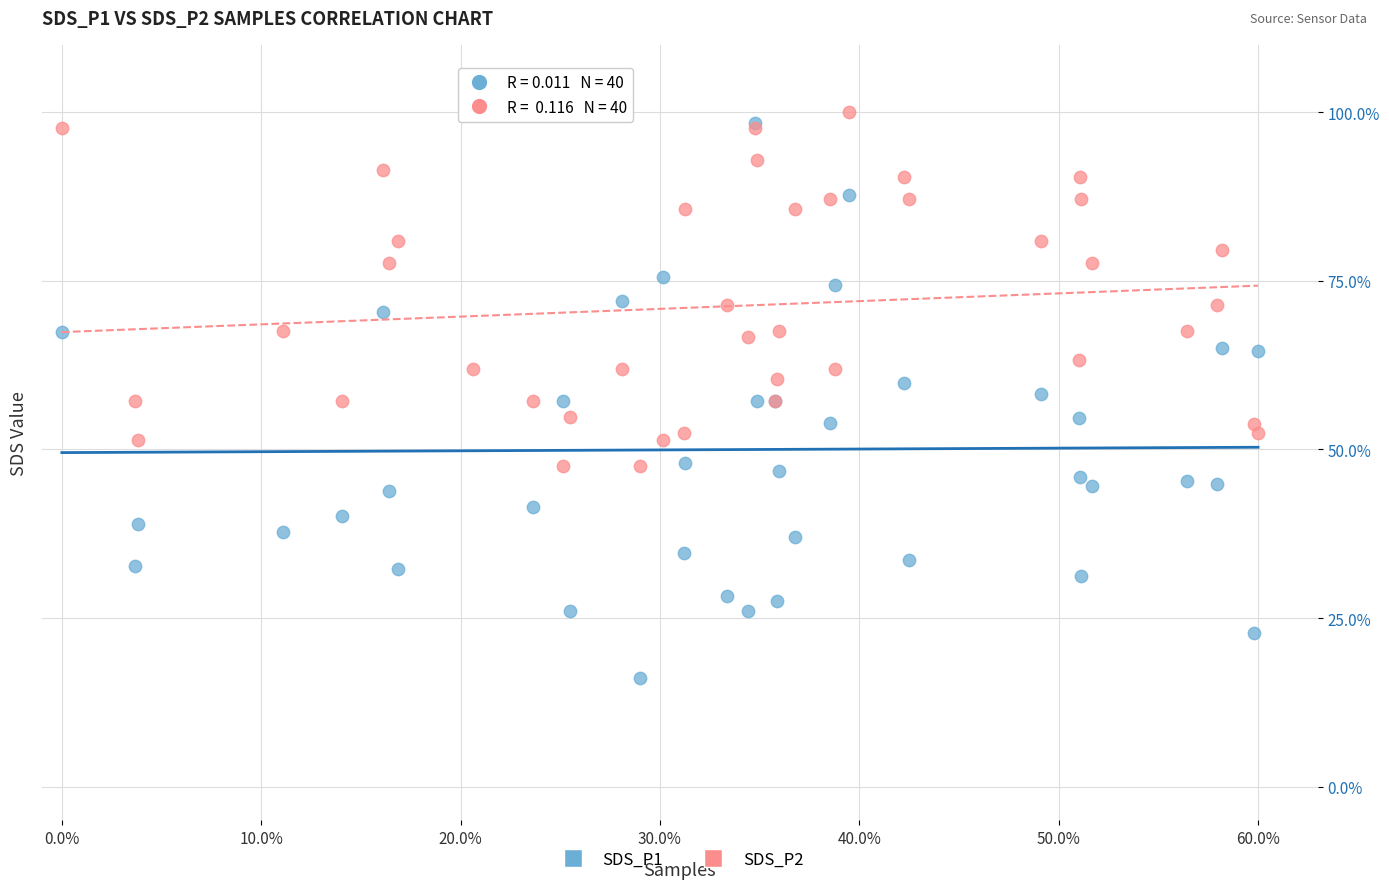

Which series contains the lowest Y value?

SDS_P1